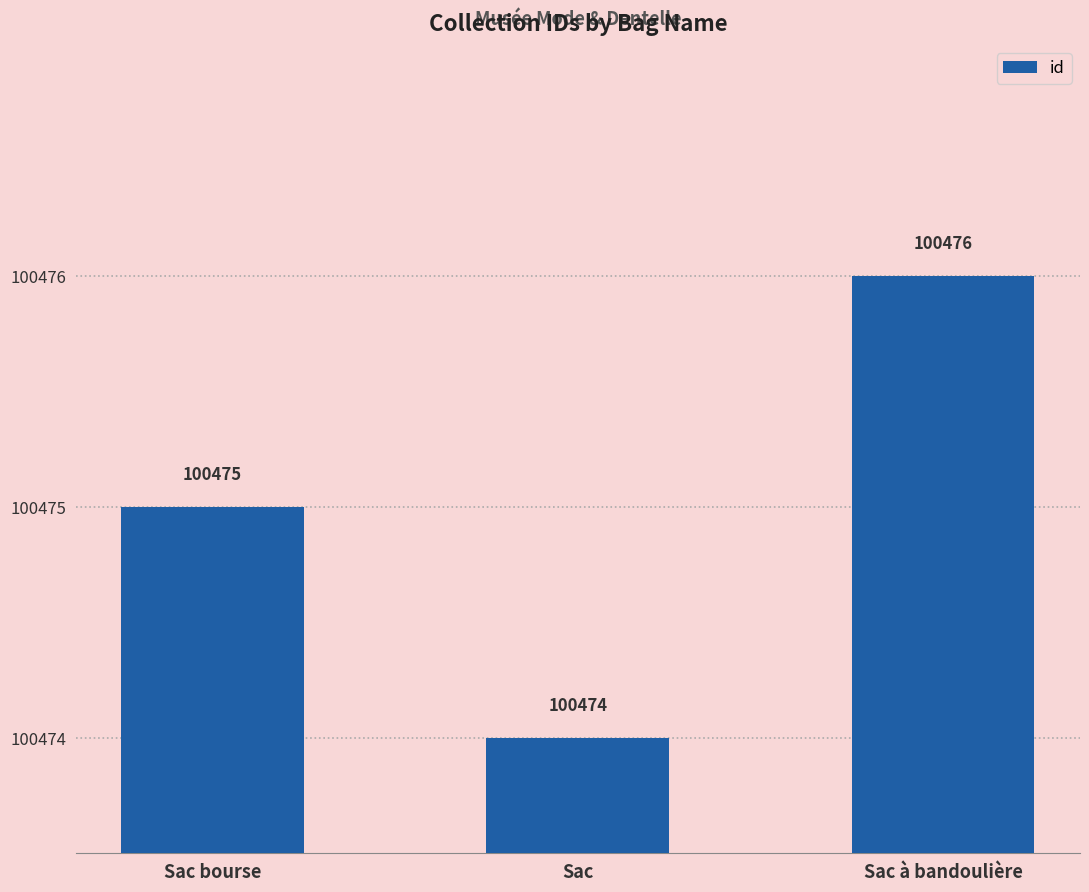

What is the difference between the maximum and minimum values?

2